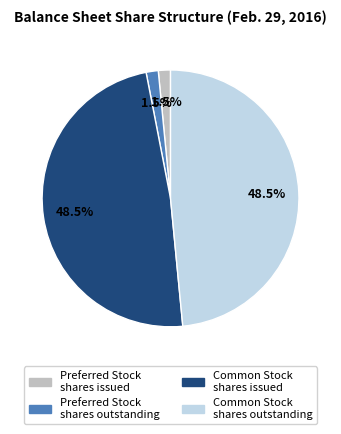

Does Common Stock shares outstanding account for over 50% of the chart?

No